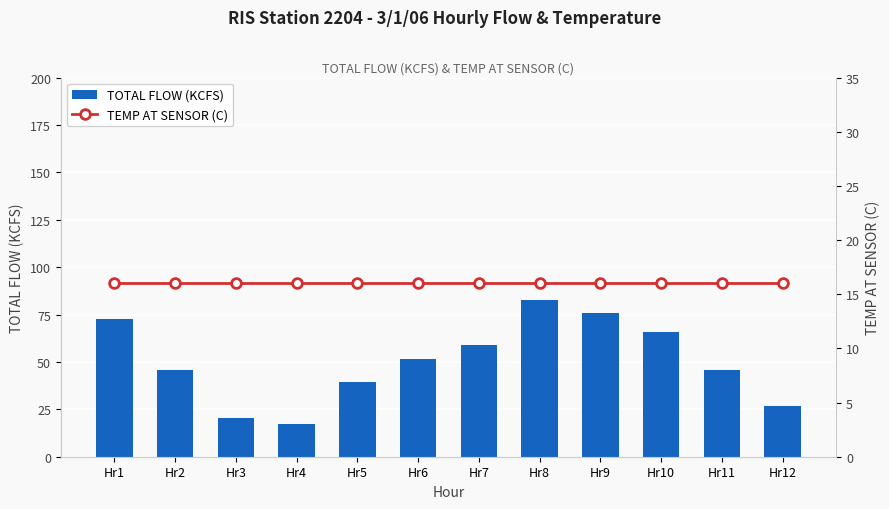

List the series in order of their peak value, highest first.

TOTAL FLOW (KCFS), TEMP AT SENSOR (C)